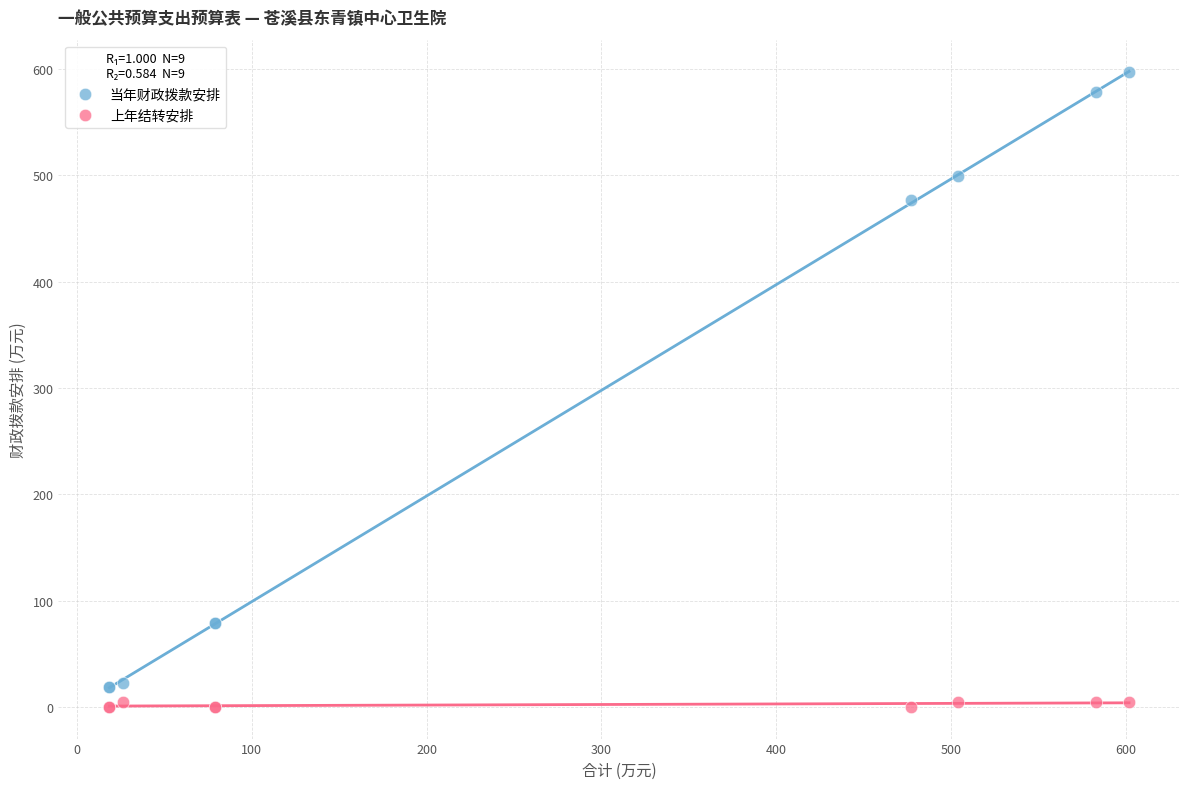

Which series has the largest Y range (max minus min)?

当年财政拨款安排